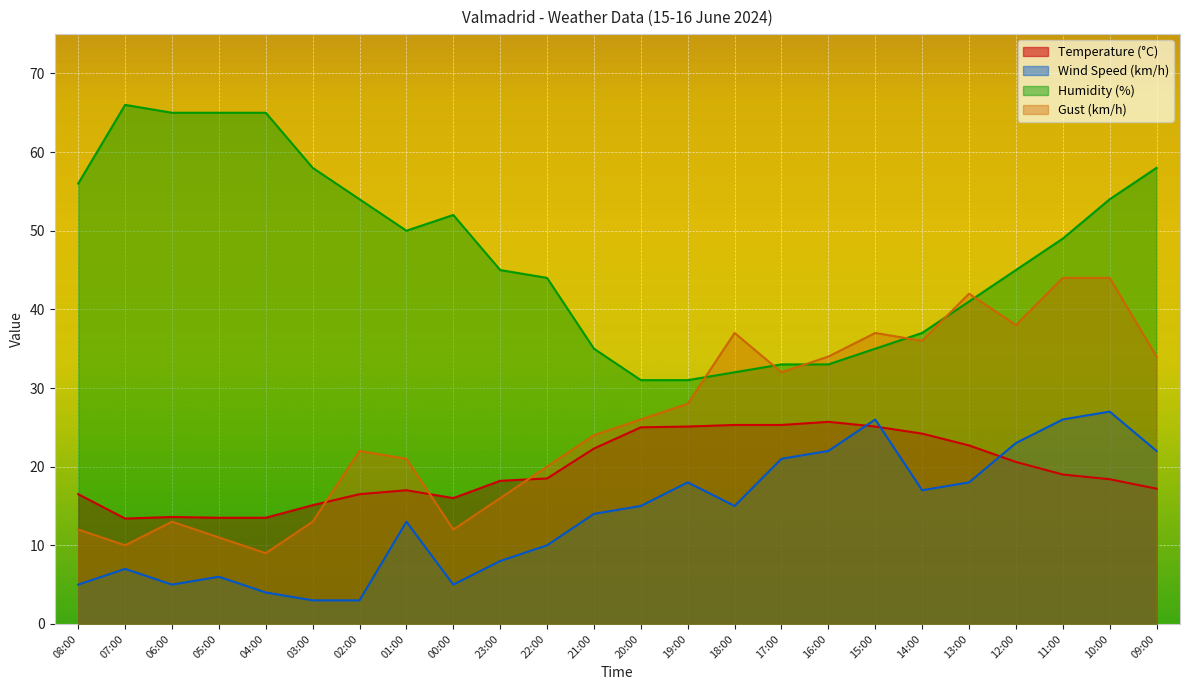

Between 12:00 and 19:00, which is larger?

19:00